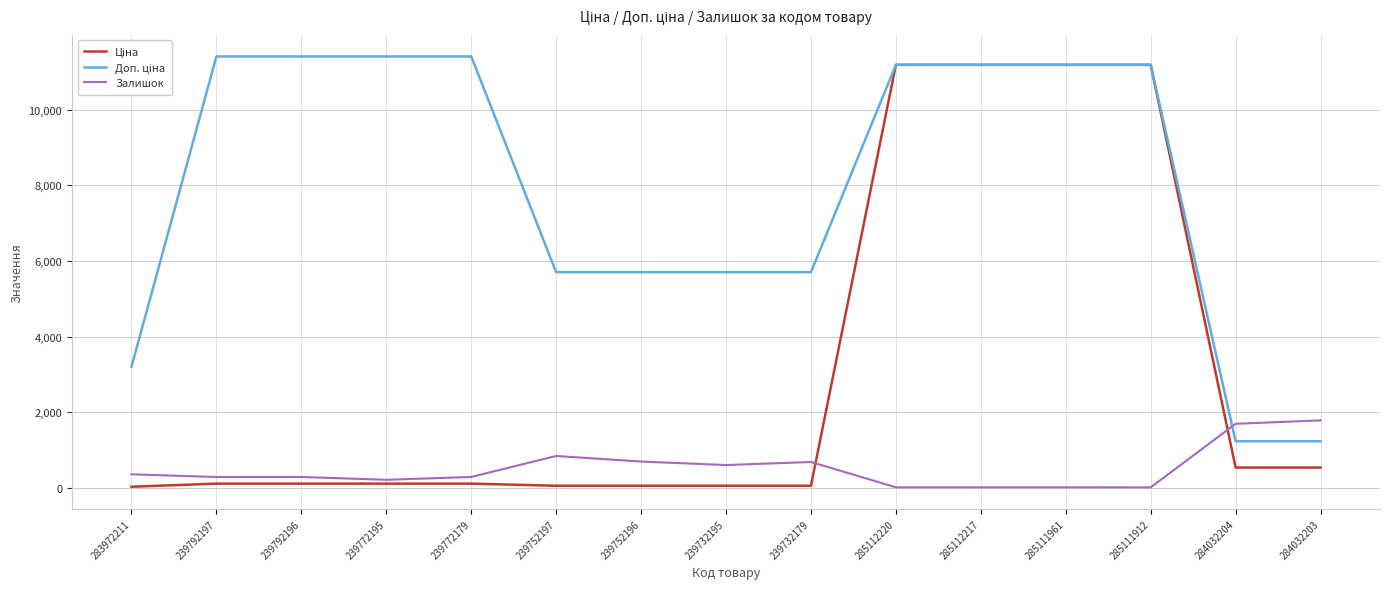

What is the highest value of the Залишок series?

1786.0